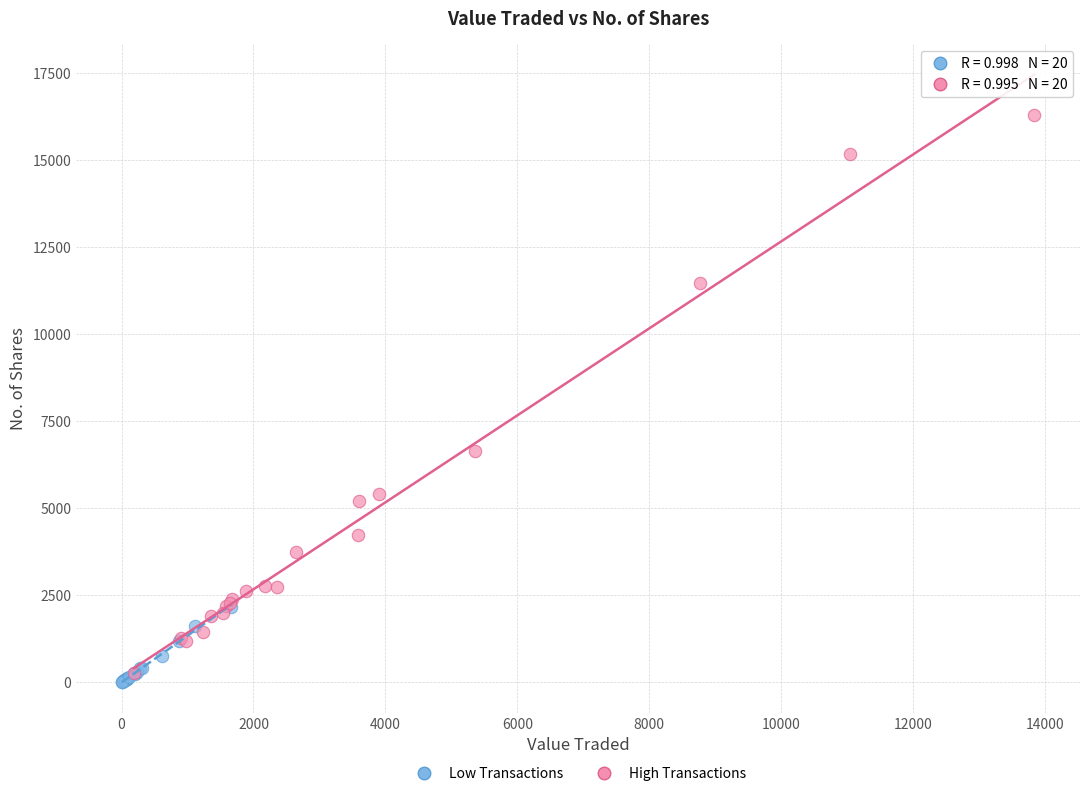

Which series reaches the maximum Y coordinate?

High Transactions